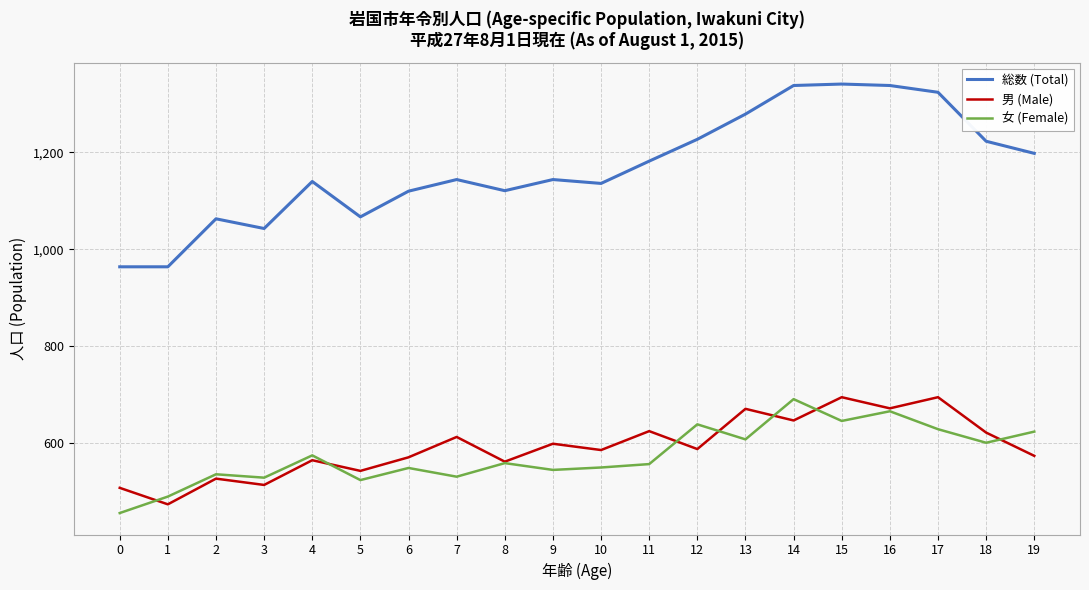

Which series has the largest range (max minus min)?

総数 (Total)